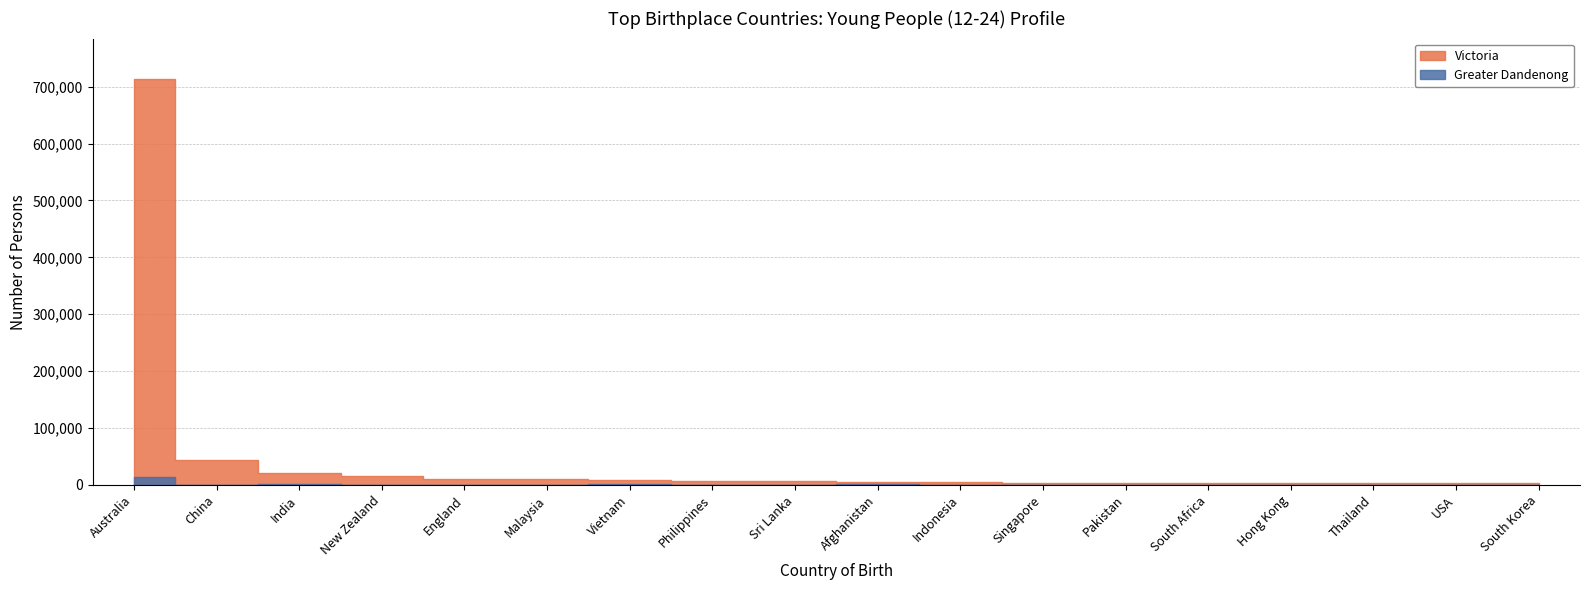

At which label does Greater Dandenong first exceed 323?

Australia